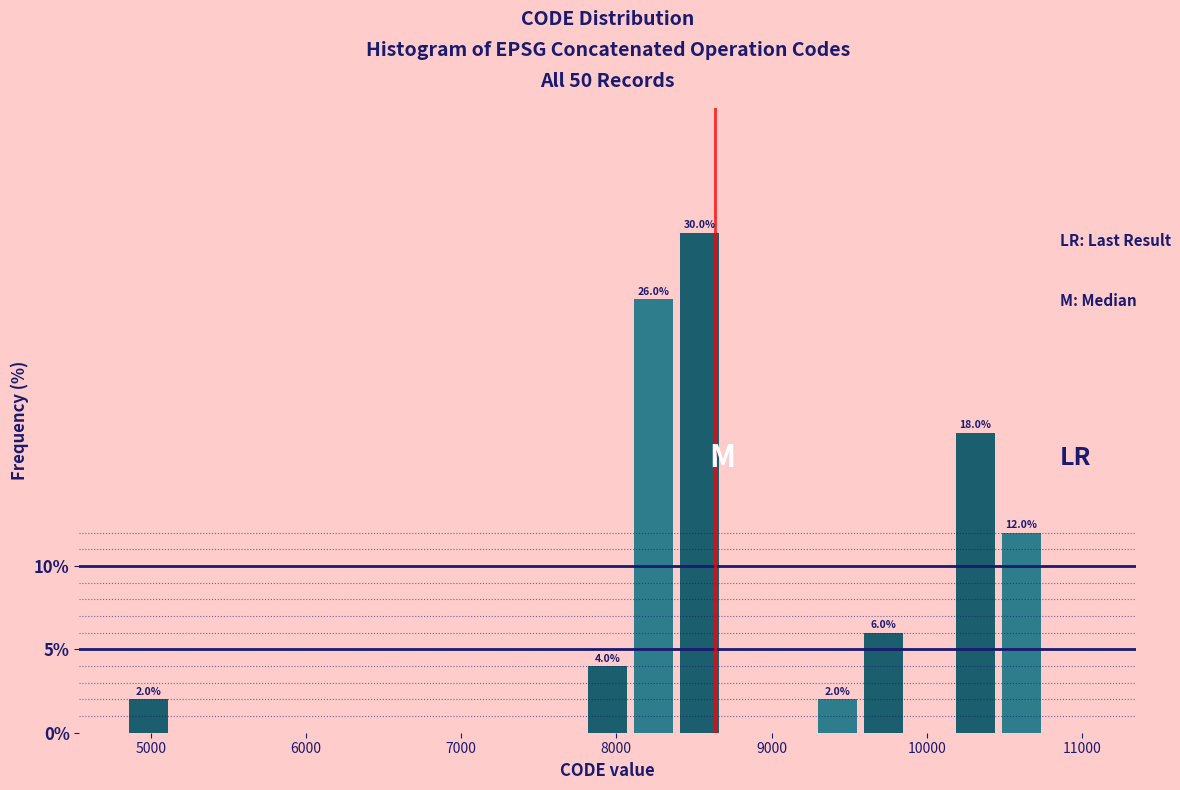

Around what value on the x-axis is the tallest bar? Give the approximate position of its centre, as read against the axis.

8500